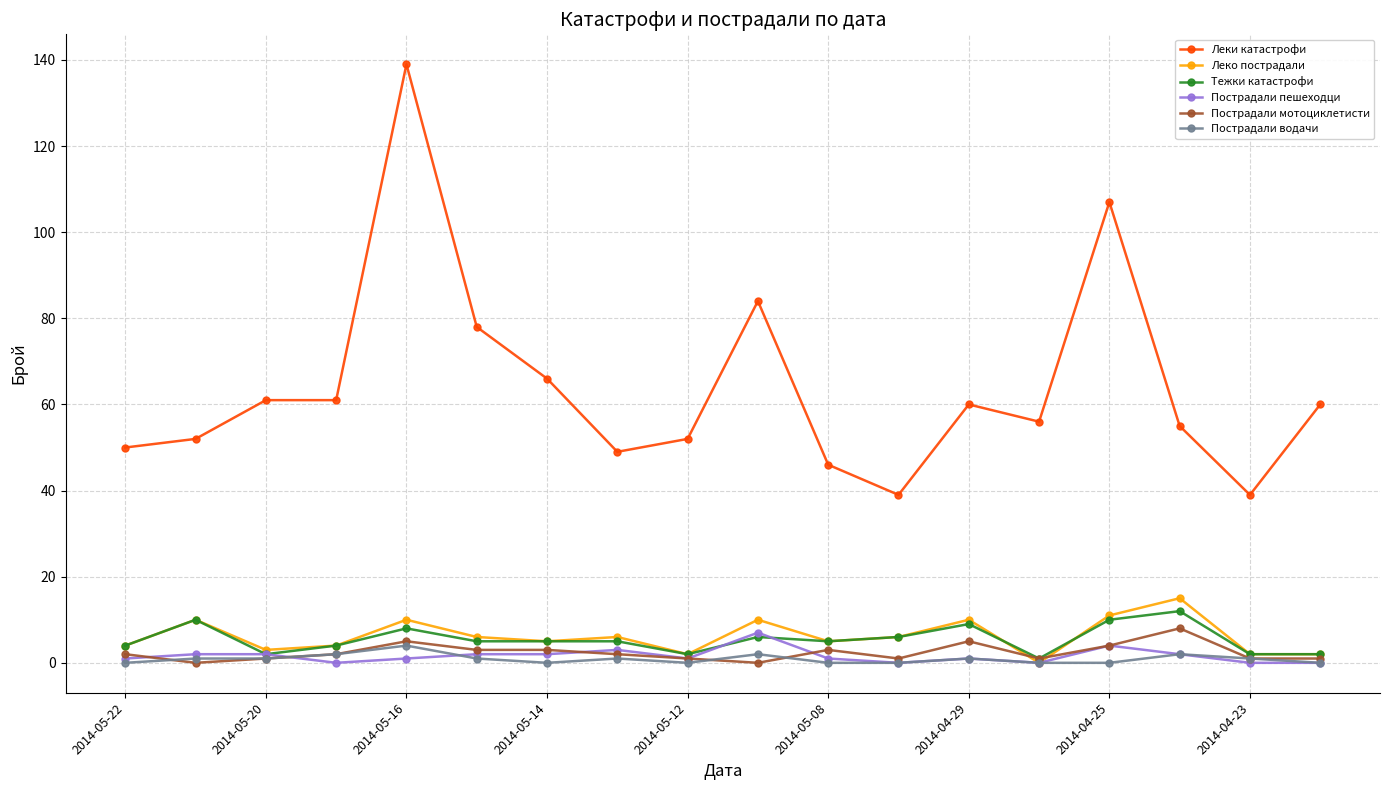

What are all the series names shown in the legend?

Леки катастрофи, Леко пострадали, Тежки катастрофи, Пострадали пешеходци, Пострадали мотоциклетисти, Пострадали водачи